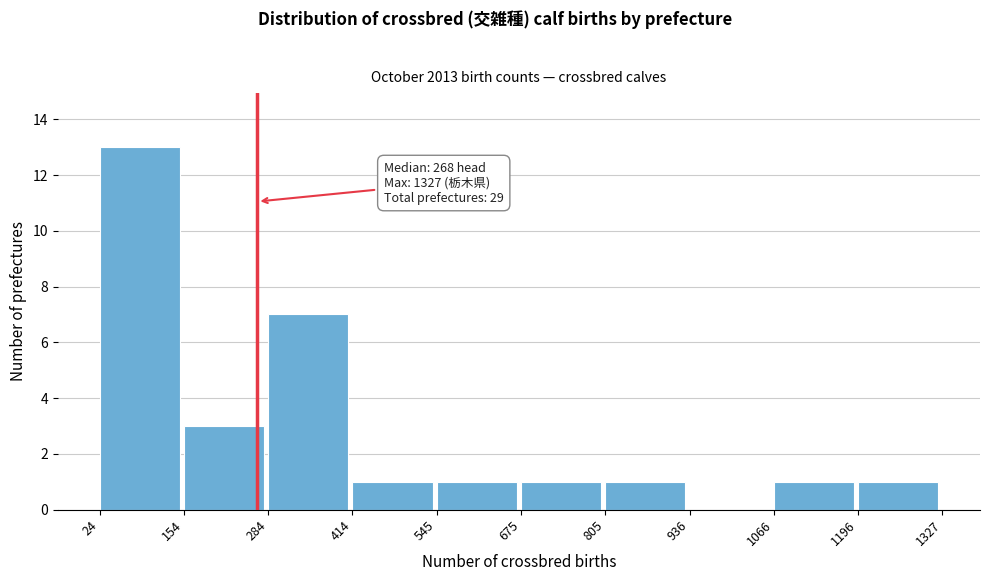

Over which range of the x-axis is the bar tallest?

24 to 154